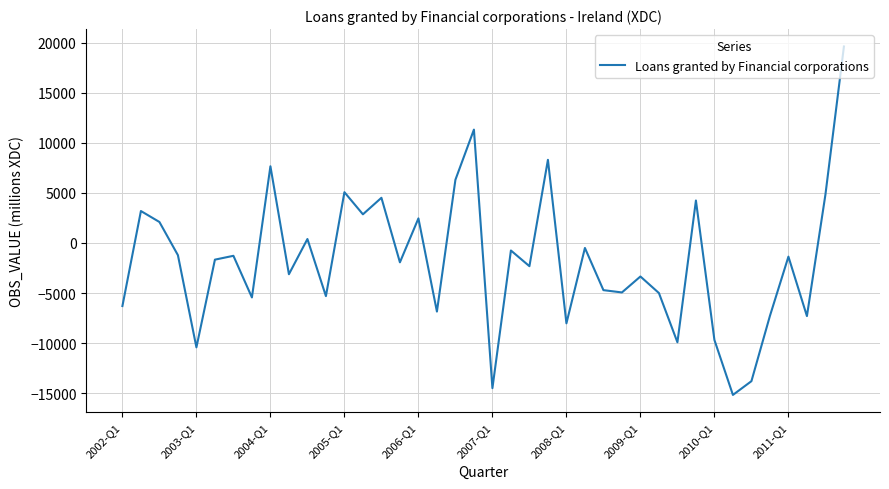

How many values are below -1667?

20